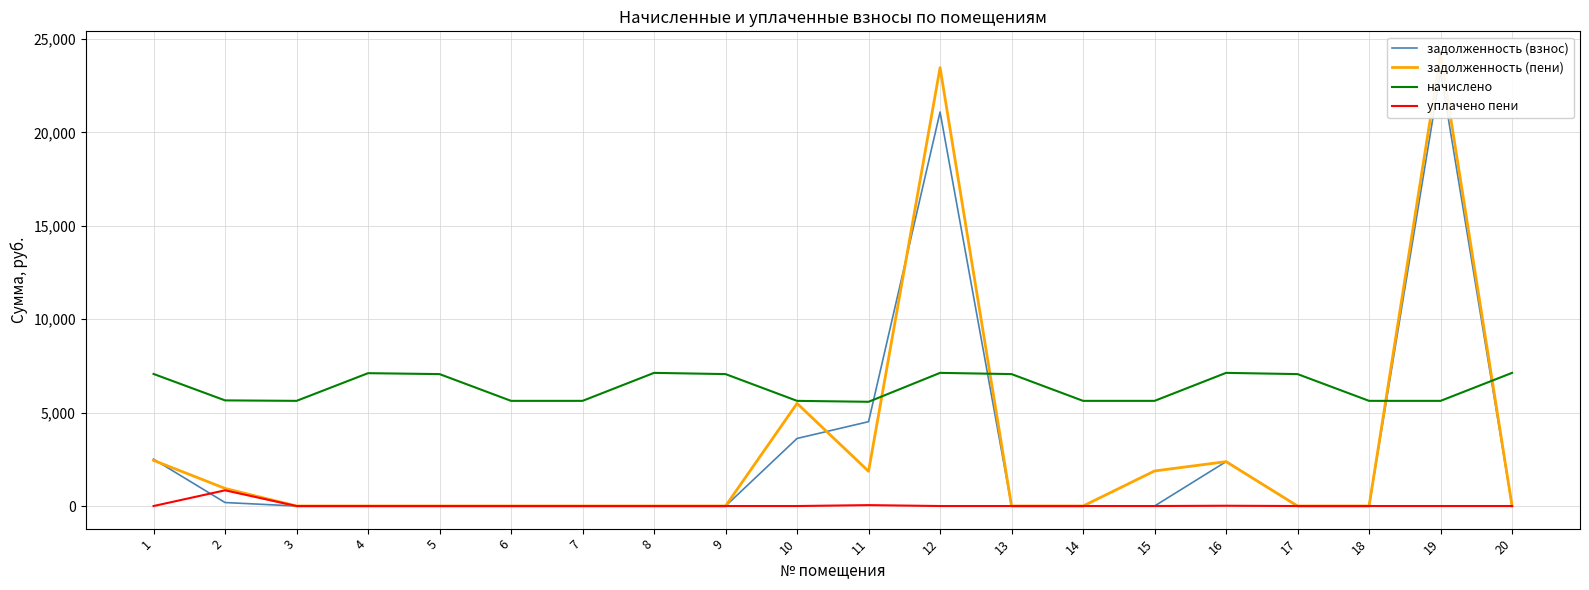

Between which two adjacent categories do задолженность (пени) and задолженность (взнос) first intersect?

1 and 2